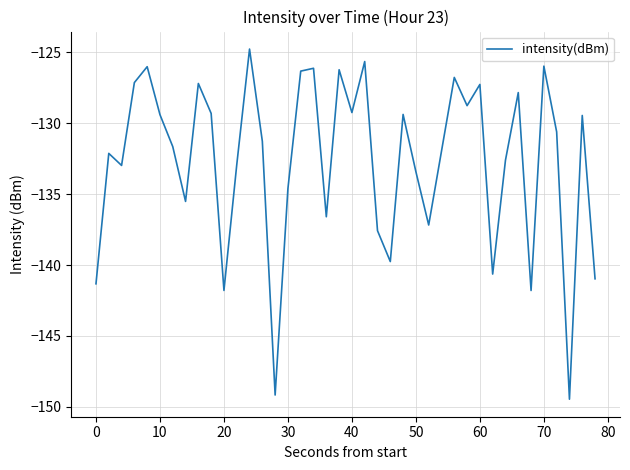

What is the minimum value shown in the chart?

-149.5